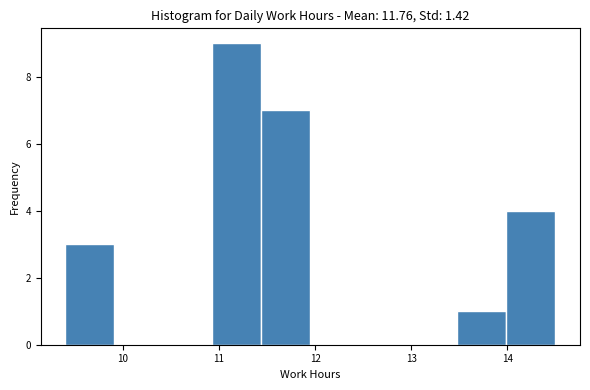

Reading left to right, transcribe this chart: for each bar, give the range it covers on the x-axis and its height. Neither the bar edges nor the heights are printed on the chart, so give them approximately, as read against the axes.

9.40 to 9.91: 3
9.91 to 10.42: 0
10.42 to 10.93: 0
10.93 to 11.44: 9
11.44 to 11.95: 7
11.95 to 12.46: 0
12.46 to 12.97: 0
12.97 to 13.48: 0
13.48 to 13.99: 1
13.99 to 14.50: 4